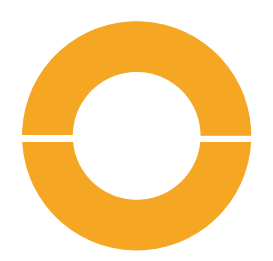

Does Benzol account for over 50% of the chart?

No